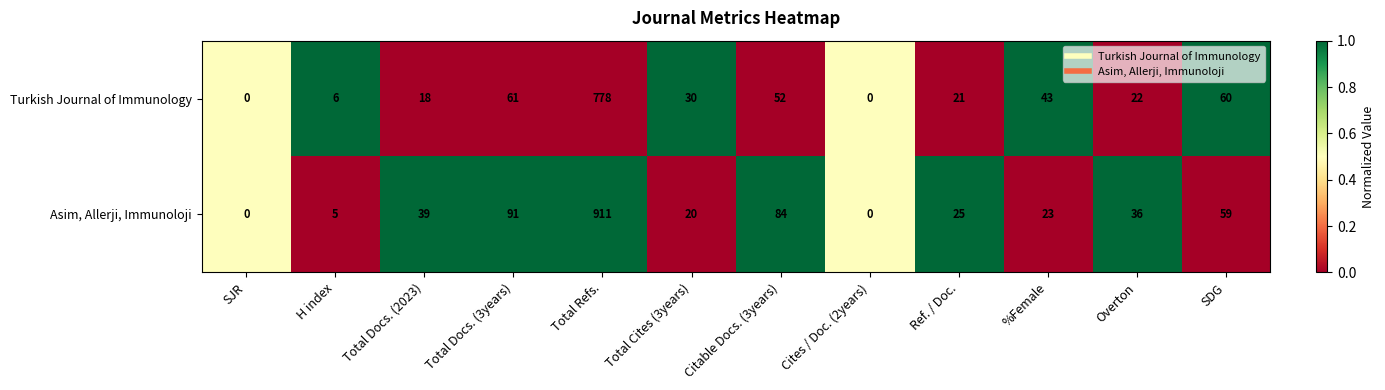

At which label is Turkish Journal of Immunology closest to 389?

Total Docs. (3years)